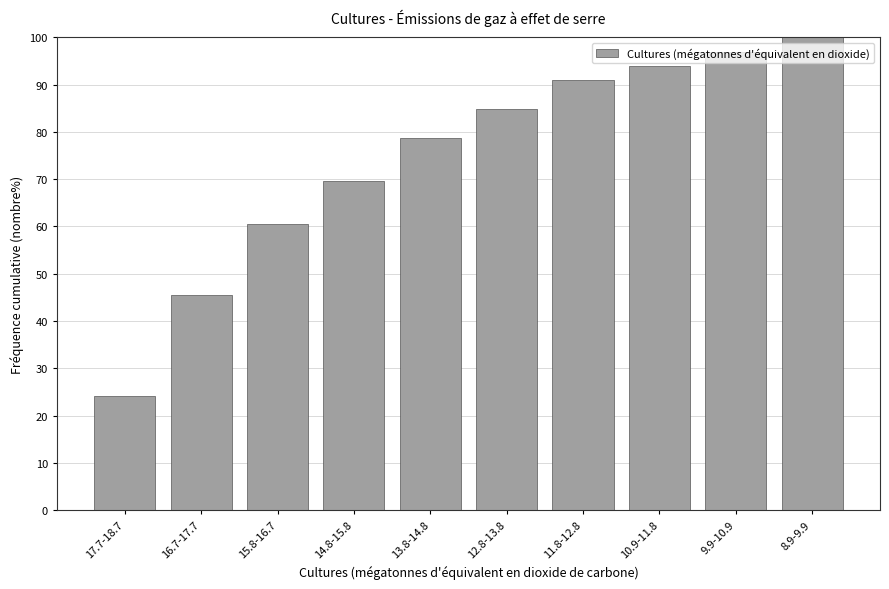

What is the label of the 6th bar from the left?

12.8-13.8